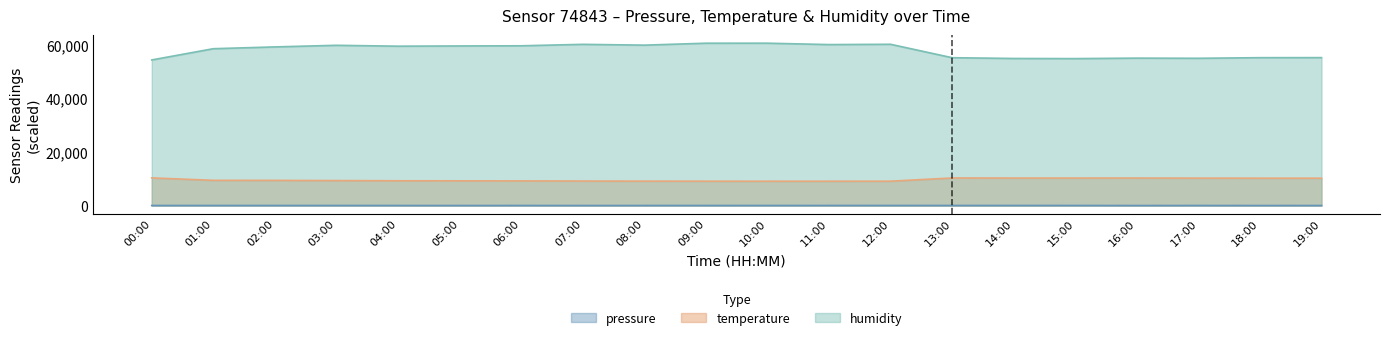

Where does the pressure series first go above 12?

00:00